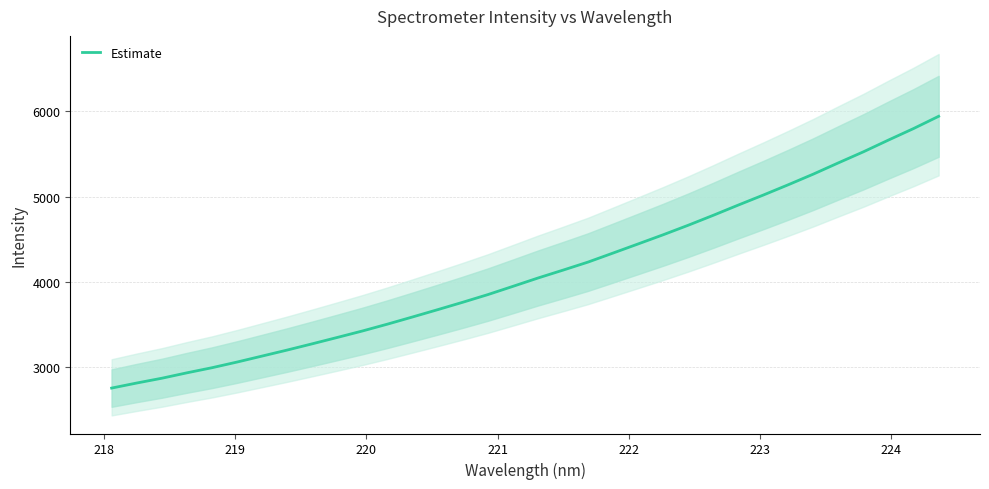

How many values exceed 4043?

17